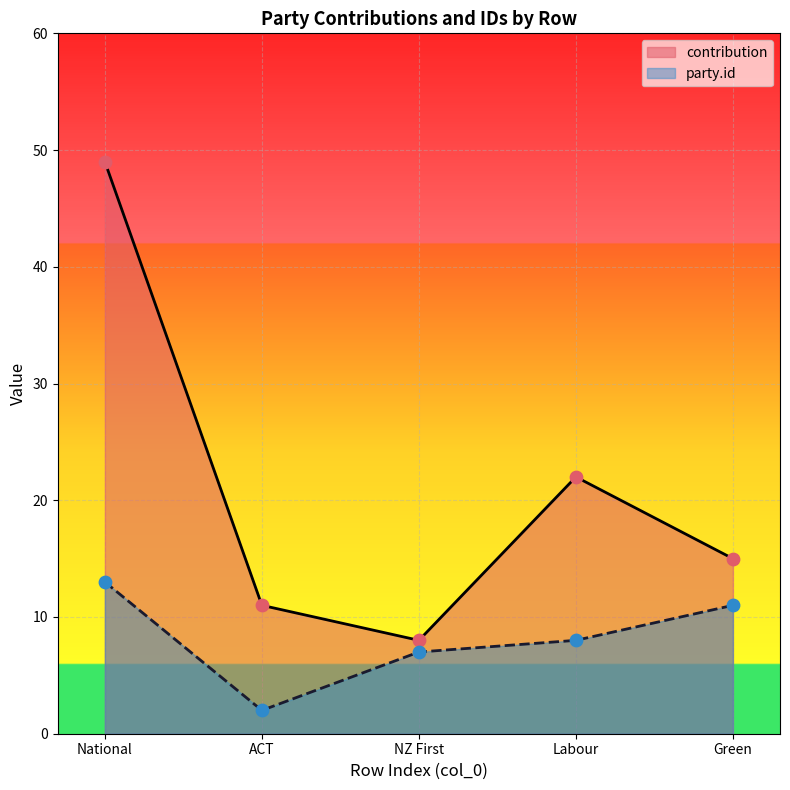

At how many categories does at least one series exceed 13?

3